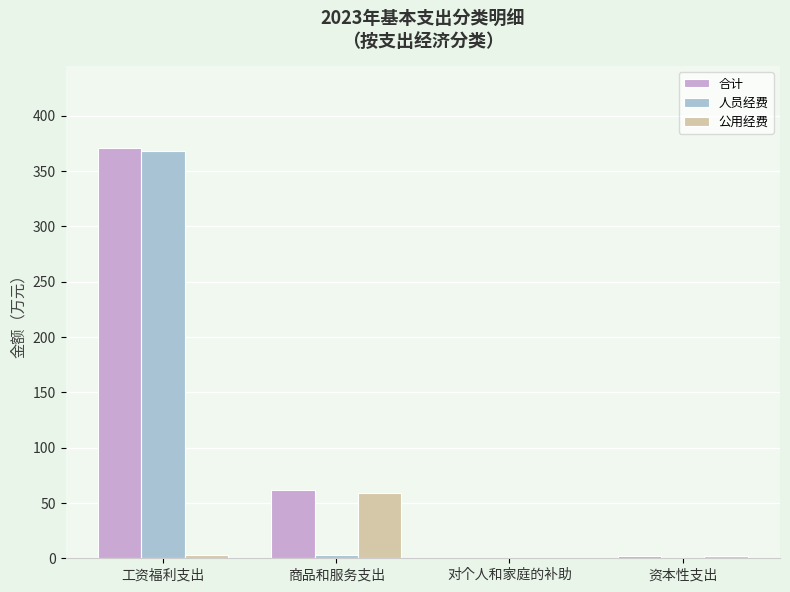

What is the total value across all series at 对个人和家庭的补助?

0.7